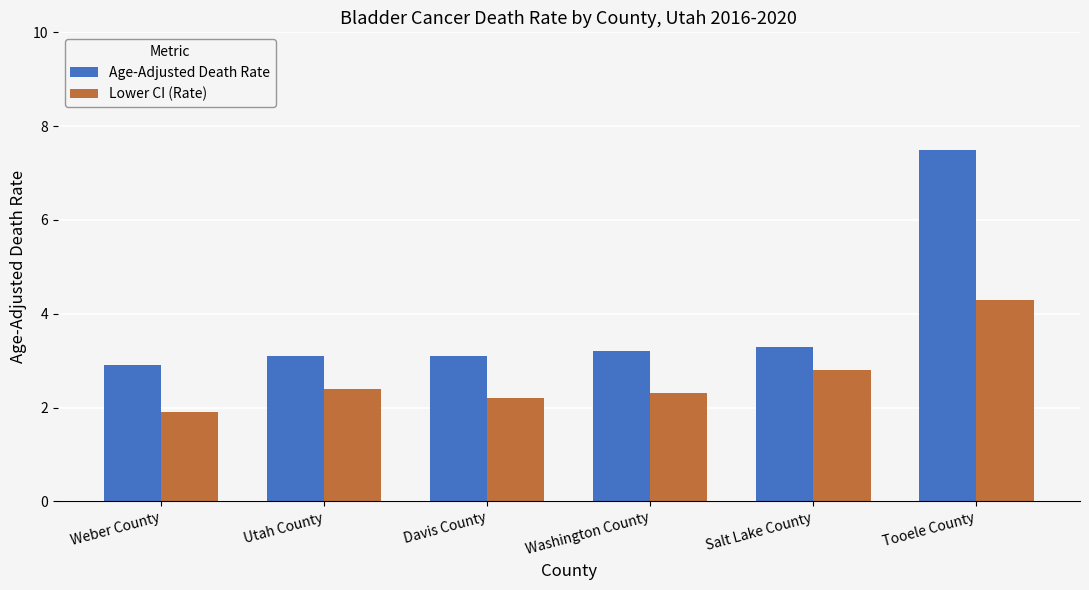

The value of Age-Adjusted Death Rate at Weber County is 2.9. True or false?

True